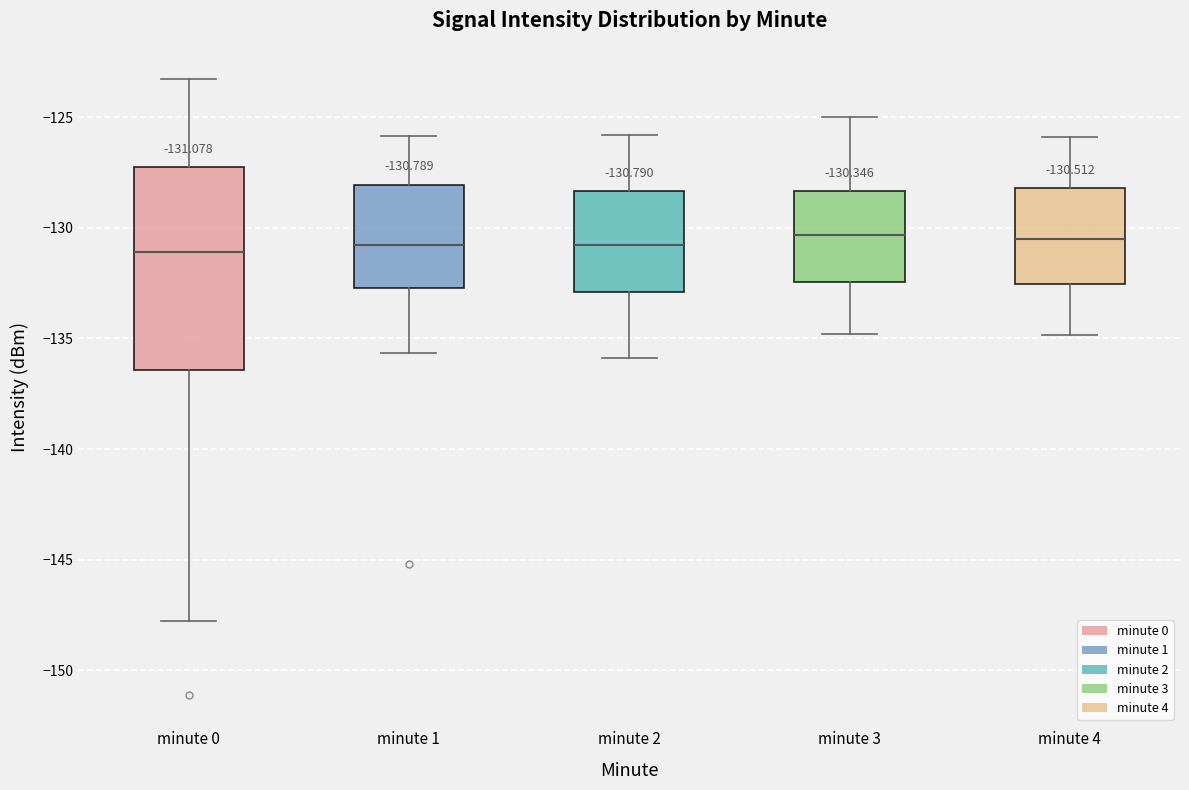

Which box is the tallest, from its lower edge to its upper edge?

minute 0